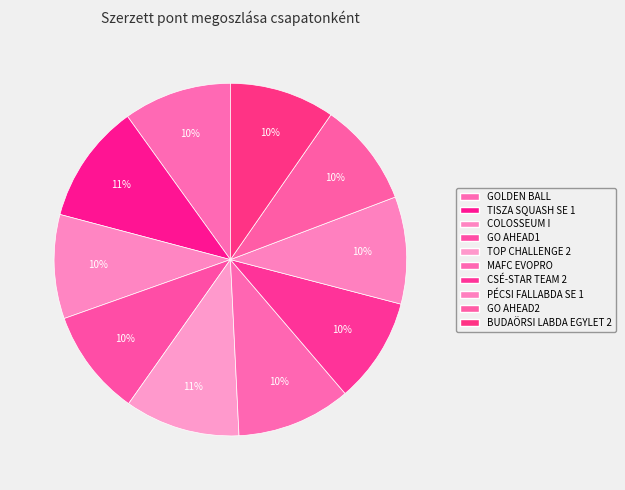

Count the number of slices in the pie.

10